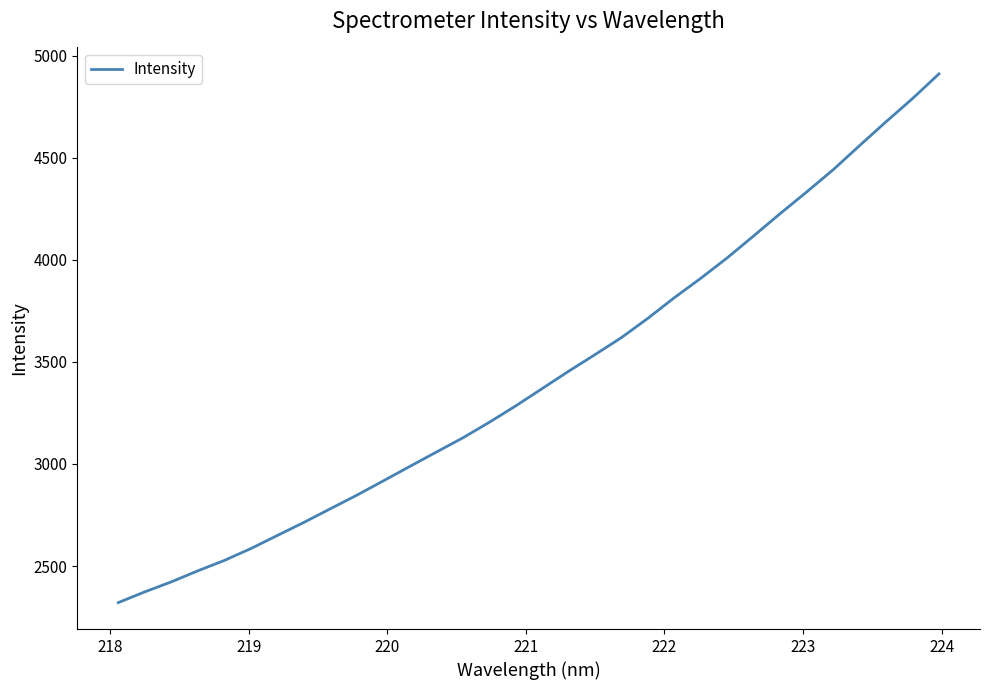

What is the greatest value displayed?

4910.5